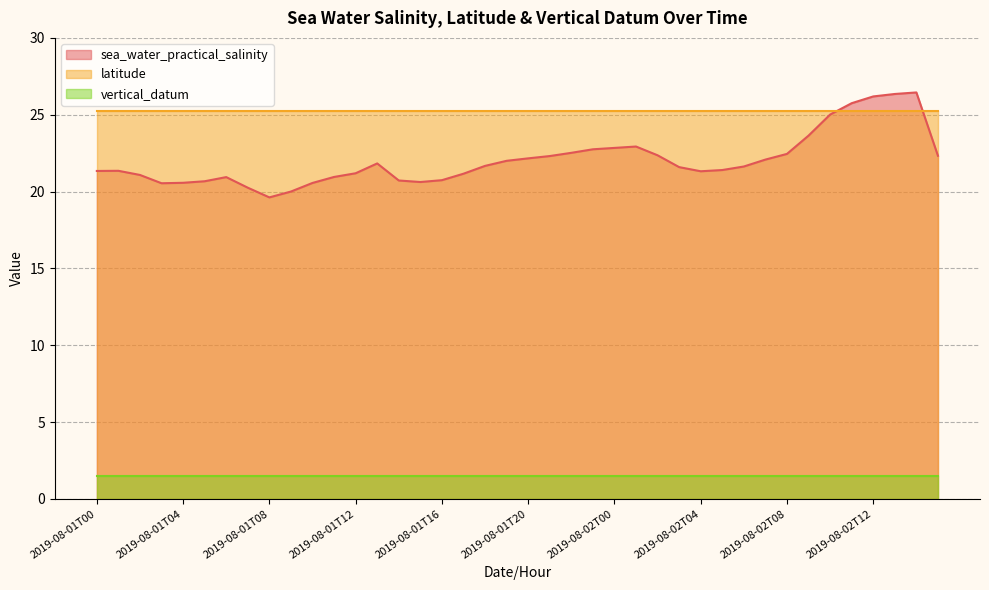

What position from the right is 2019-08-01T00?

40